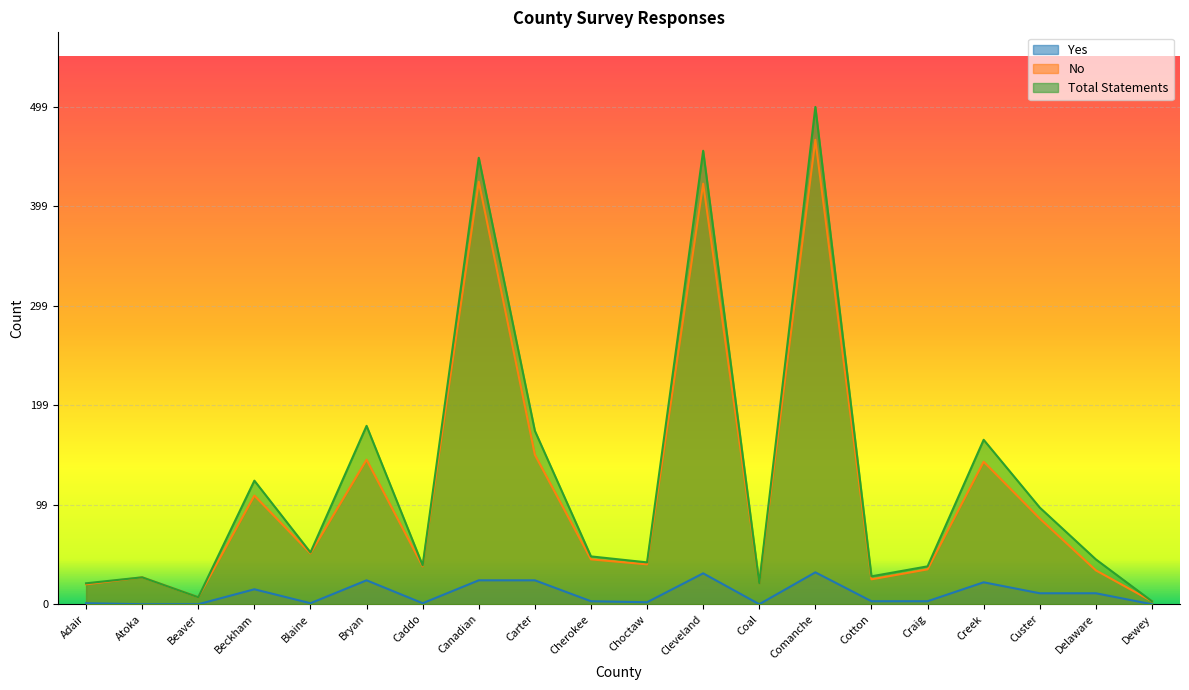

True or false: Total Statements has a value of 116 at Cleveland.

False